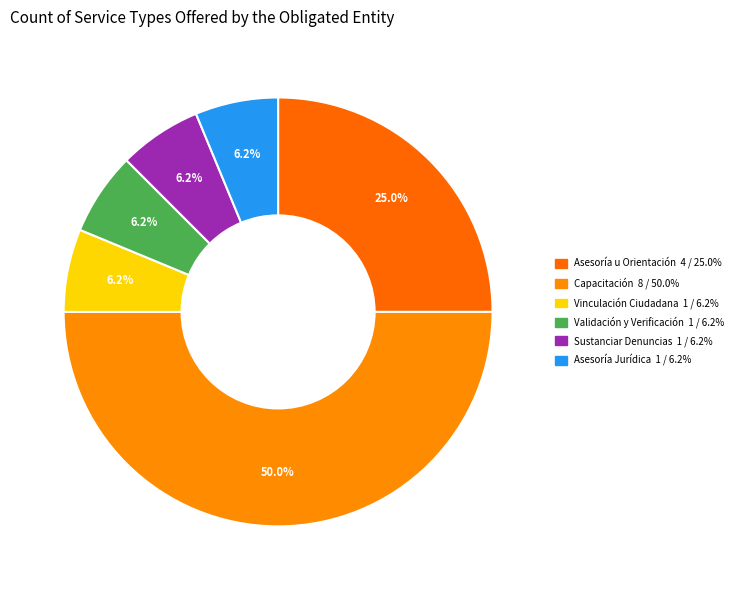

Is Validación y Verificación the majority of the pie?

No